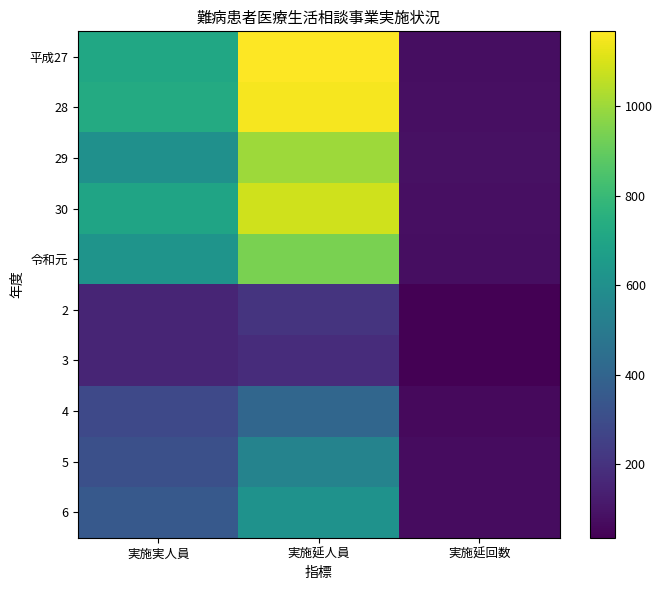

At 実施延人員, list the series in order from largest to smallest.

平成27, 28, 30, 29, 令和元, 6, 5, 4, 2, 3